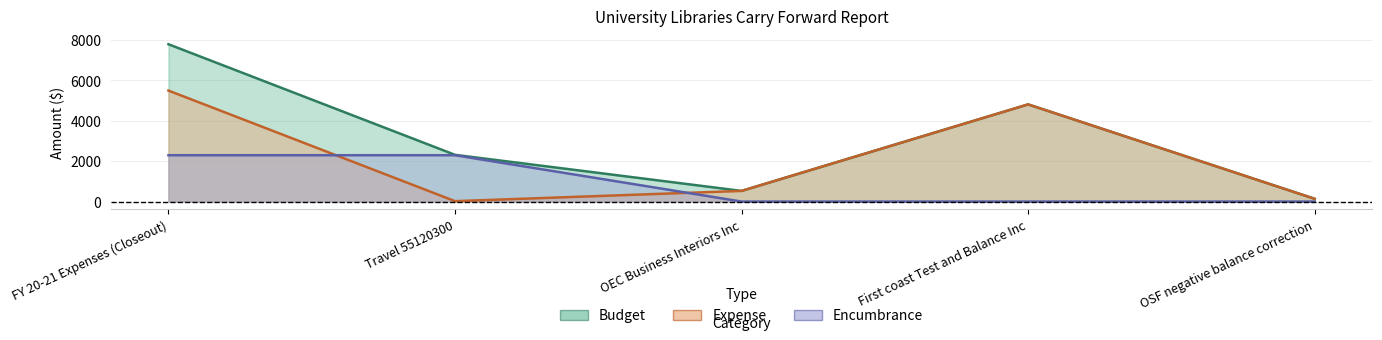

Reading left to right, extract all data points from this chart.

Budget: 7796	2316	528	4815	137
Expense: 5500	20	528	4815	137
Encumbrance: 2296	2296	0	0	0